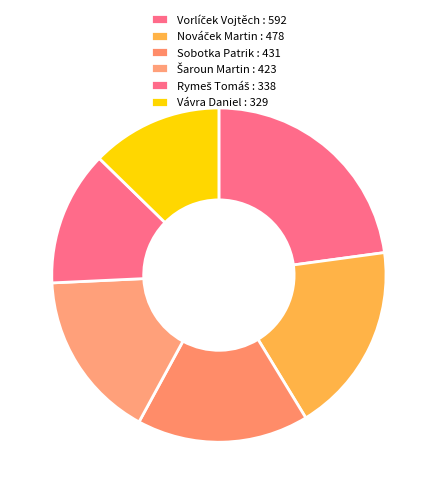

To the nearest percent, what is the combined percentage of Vorlíček Vojtěch and Vávra Daniel?

36%